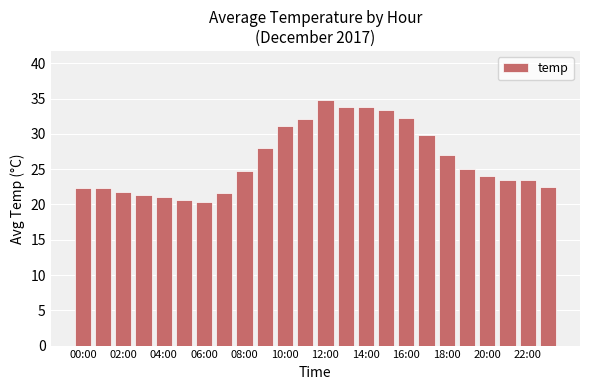

What is the smallest value displayed?

20.4